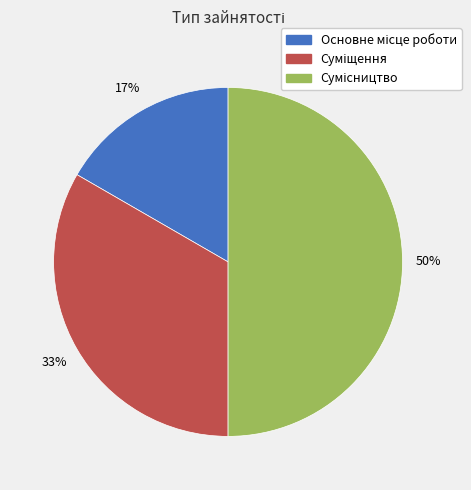

To the nearest percent, what is the average slice percentage?

33%